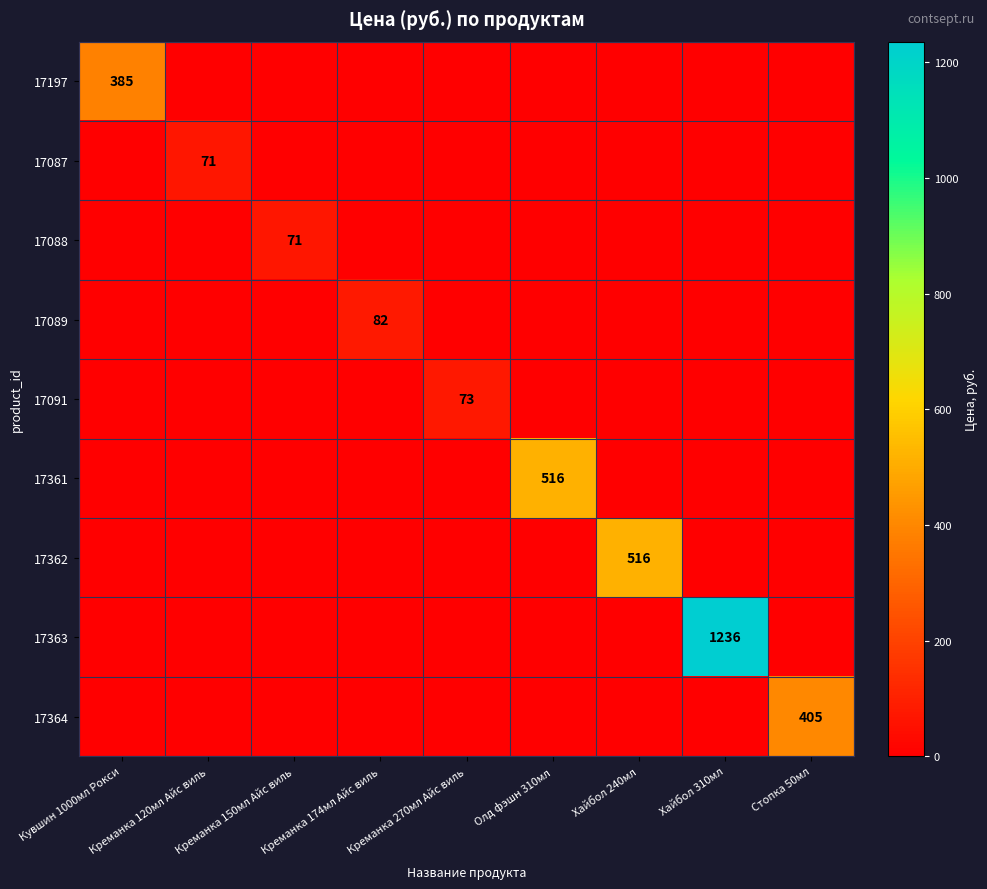

The 17364 series shows 405 at Стопка 50мл. True or false?

True